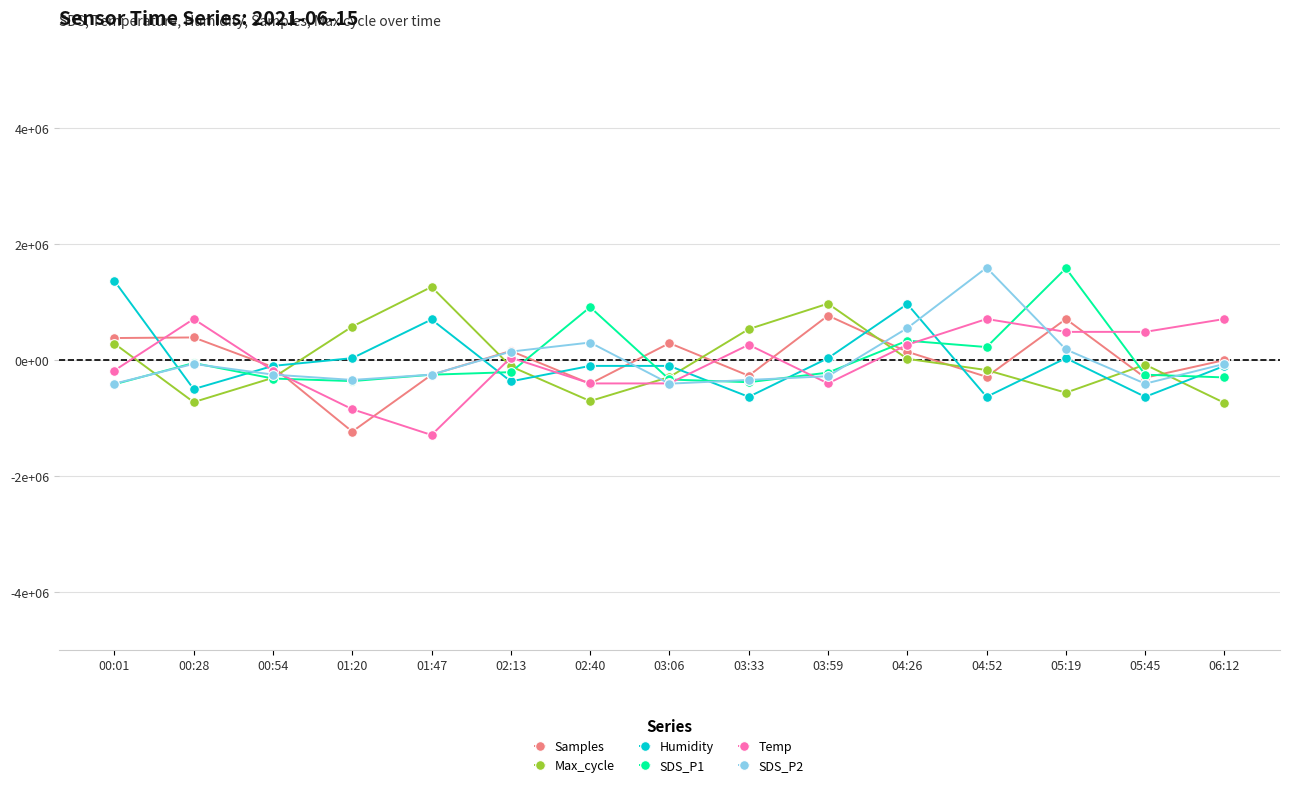

Is the value of Samples at 05:45 greater than the value of Temp at 00:28?

No